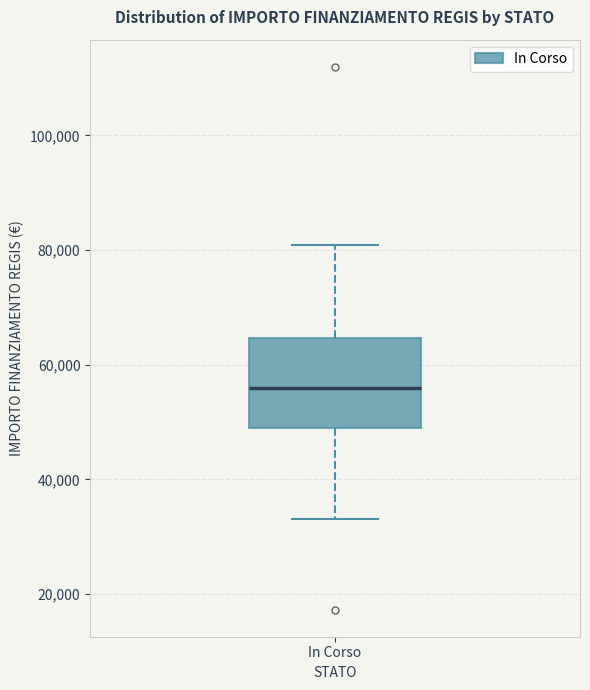

Transcribe this box plot: give where the median line is, the range the box spans, and where the two whiskers end, as read against the y-axis. The values are not printed on the chart, so give them approximately, as read against the axis.

median 56000, box 50000 to 64000, whiskers 32000 to 80000